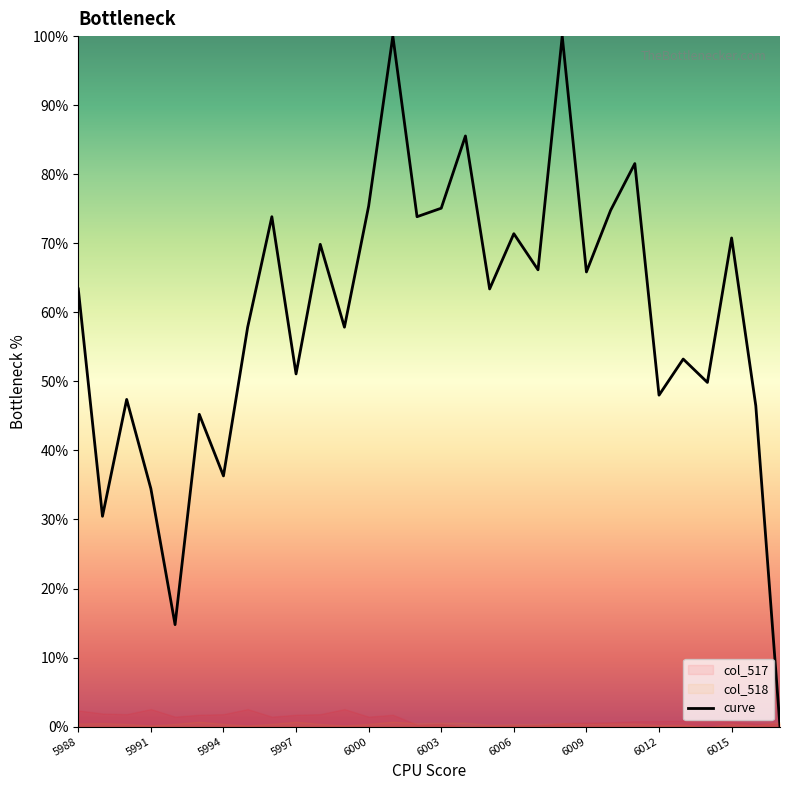

Approximately how many times larger is the value at 6012 compared to 6006?

2.0